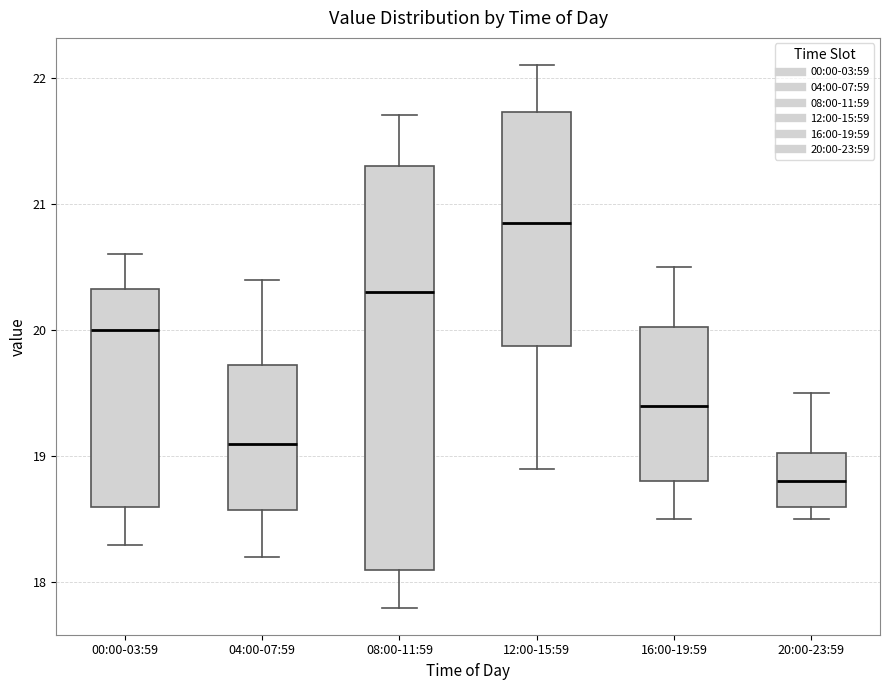

Which box's median line is the lowest?

20:00-23:59